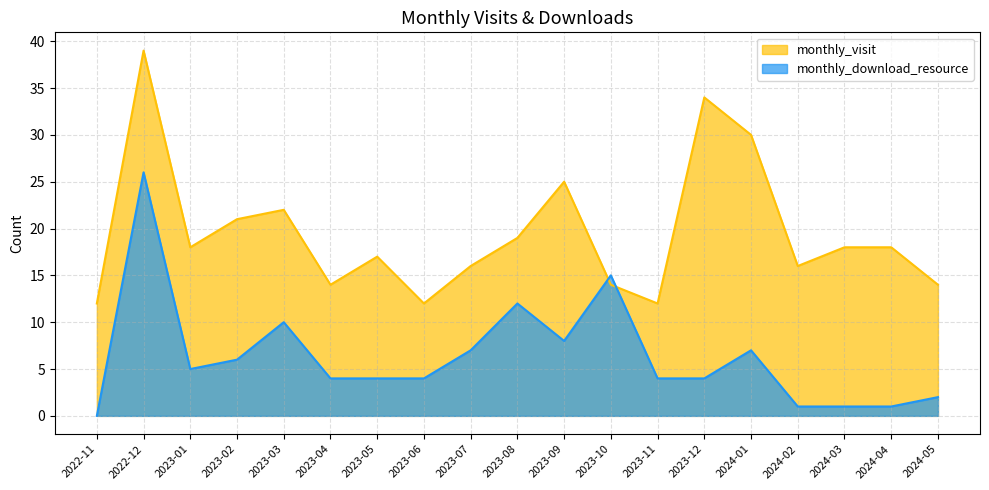

In monthly_visit, how many points are higher than both neighbors (excluding endpoints)?

5